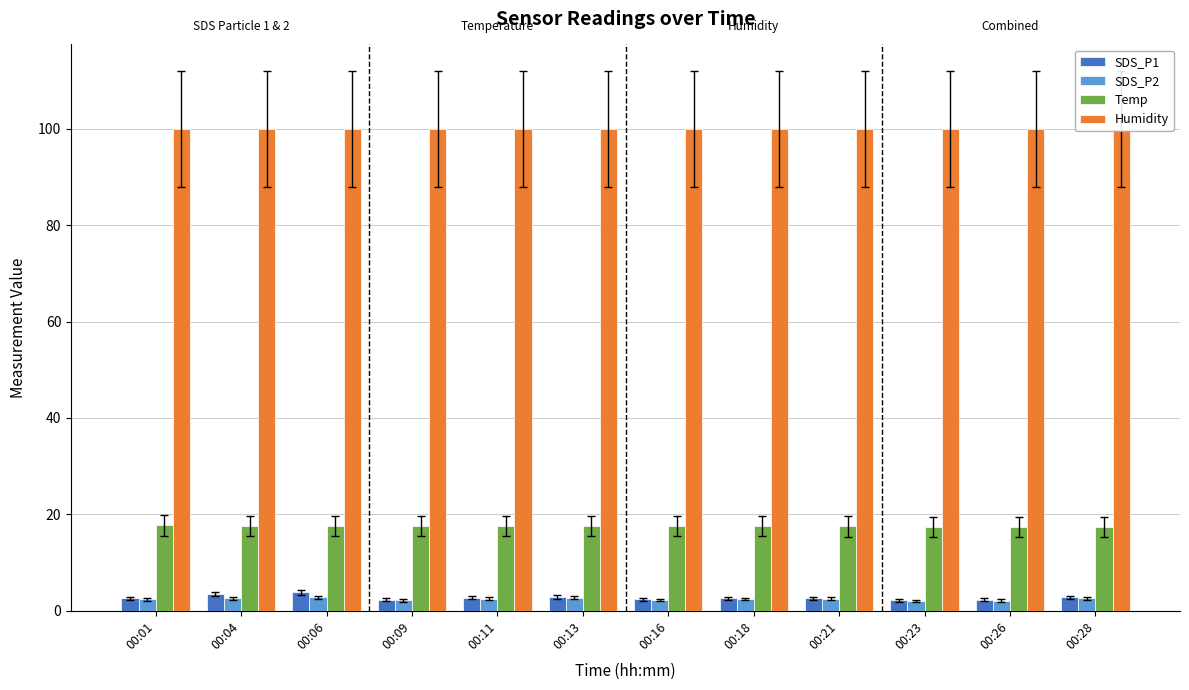

Which category has the highest value in the Temp series?

00:01